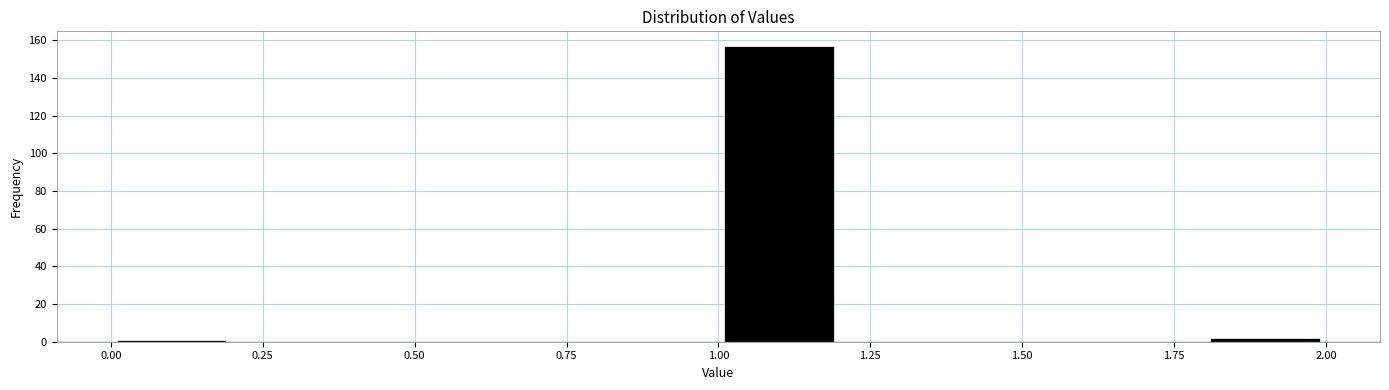

Reading left to right, transcribe this chart: for each bar, give the range it covers on the x-axis and its height. The values are not printed on the chart, so give them approximately, as read against the axis.

0.0 to 0.2: under 2
0.2 to 0.4: 0
0.4 to 0.6: 0
0.6 to 0.8: 0
0.8 to 1.0: 0
1.0 to 1.2: 158
1.2 to 1.4: 0
1.4 to 1.6: 0
1.6 to 1.8: 0
1.8 to 2.0: 2